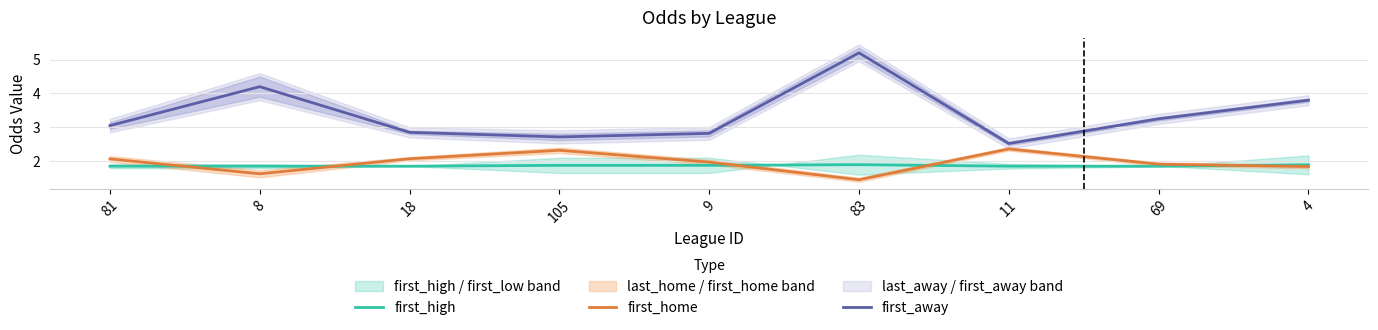

What is the sum of the first_away values at 18 and 105?

5.6